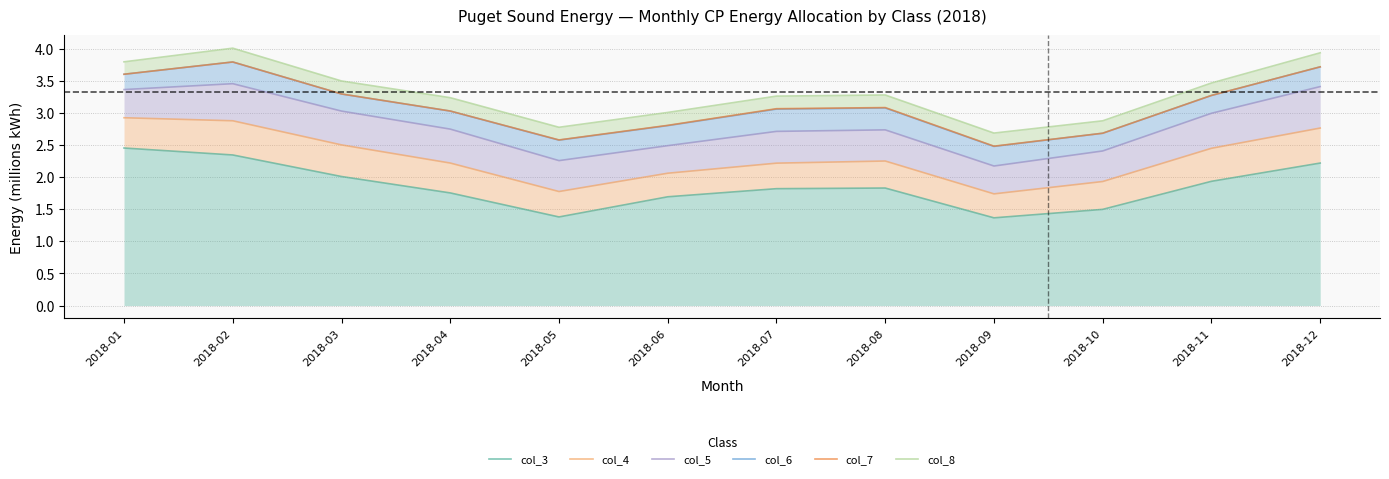

Which series changed the most between 2018-02 and 2018-11?

col_8